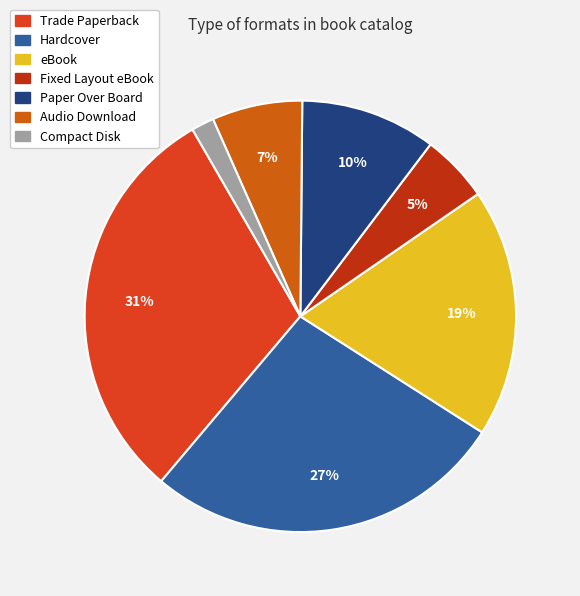

The Fixed Layout eBook slice represents 5% of the pie. True or false?

True